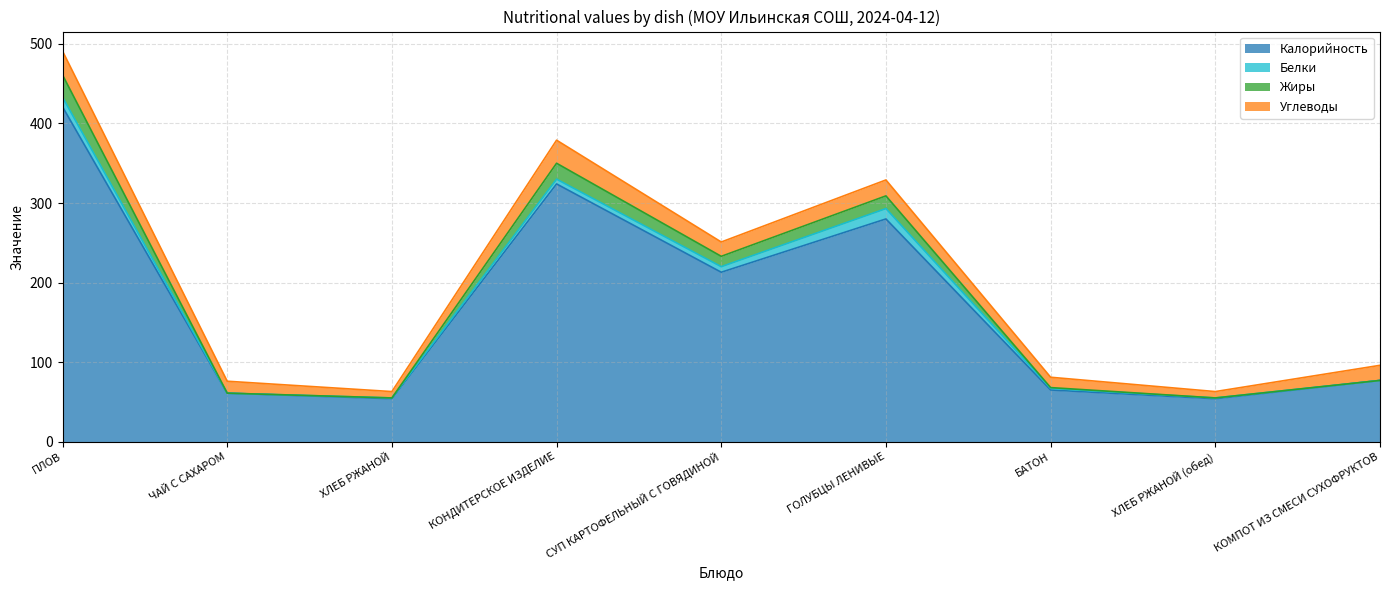

At which category is the sum across all series the highest?

ПЛОВ